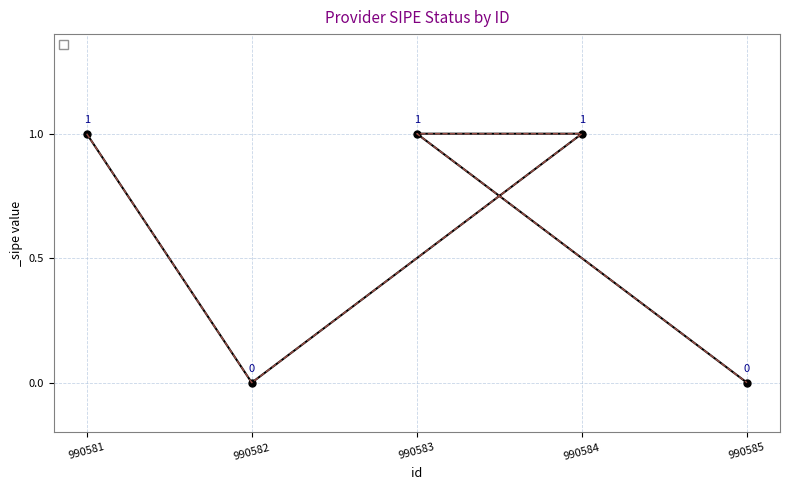

Rank the categories by value from lowest to highest.

990582, 990585, 990581, 990584, 990583